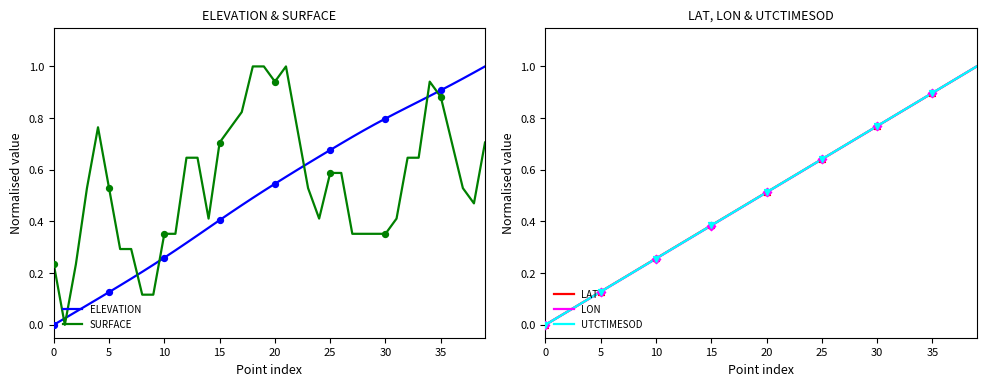

Which series has the widest spread of Y values?

ELEVATION